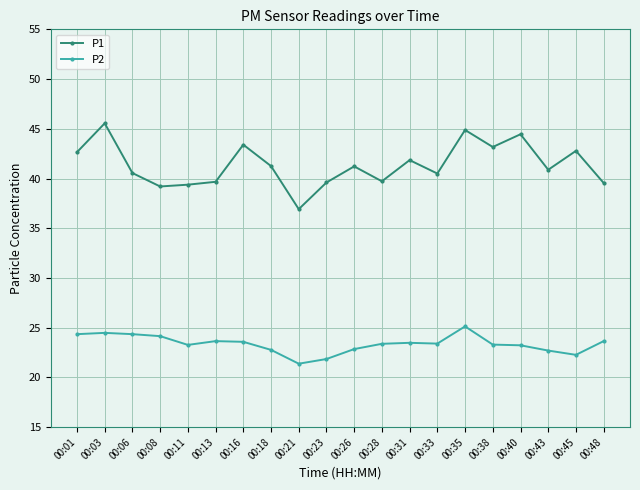

What is the sum of all P1 values?

827.2